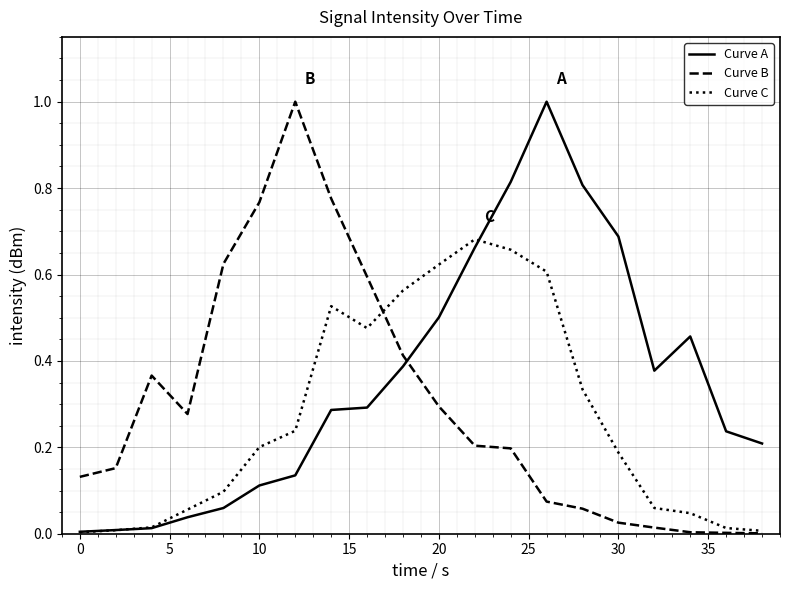

How many lines are shown in the chart?

3